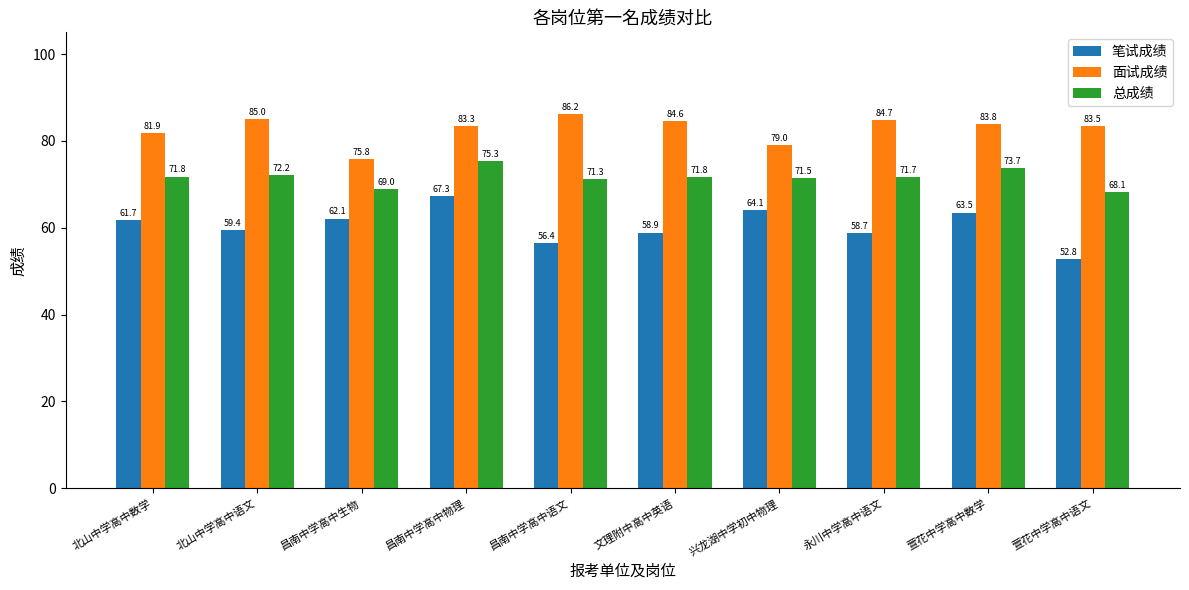

Reading left to right, transcribe all the data shown in this chart.

笔试成绩: 61.7	59.4	62.1	67.3	56.4	58.9	64.1	58.7	63.5	52.8
面试成绩: 81.9	85.0	75.8	83.3	86.2	84.6	79.0	84.7	83.8	83.5
总成绩: 71.8	72.2	69.0	75.3	71.3	71.8	71.5	71.7	73.7	68.1